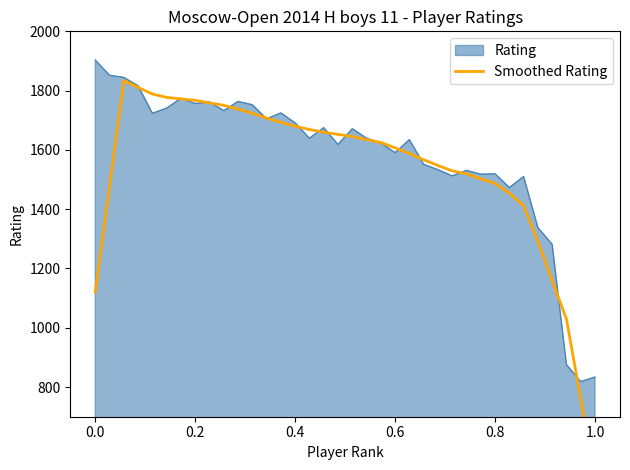

What is the minimum value for Rating?

818.5